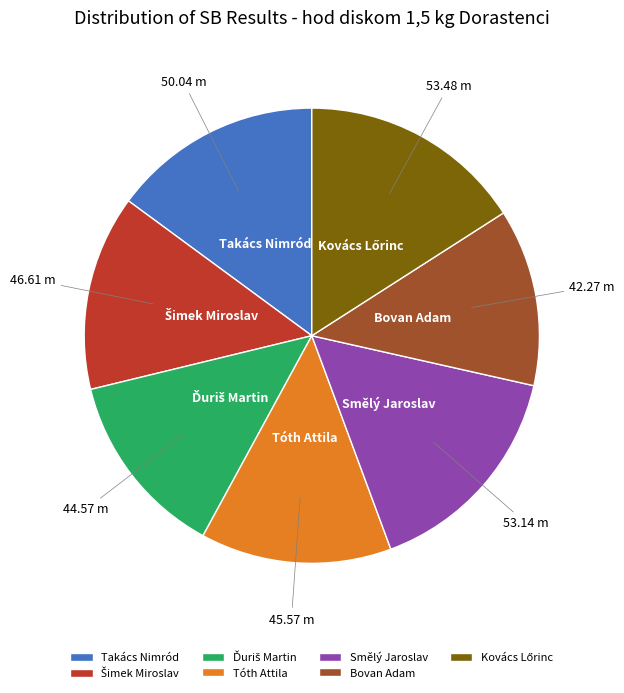

Approximately how many times larger is the value at Bovan Adam compared to Takács Nimród?

0.8